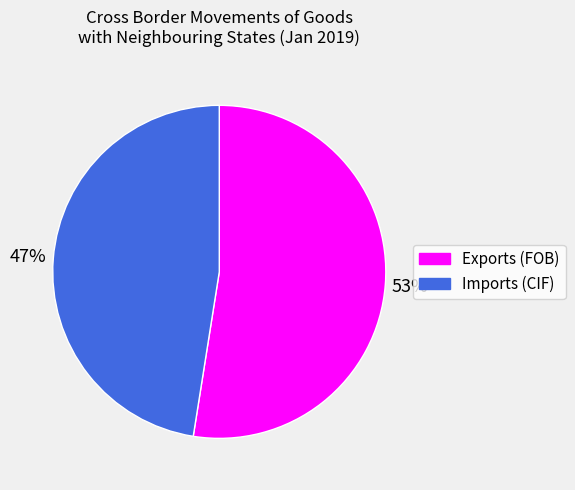

Do Exports (FOB) and Imports (CIF) together represent more than half of the pie?

Yes